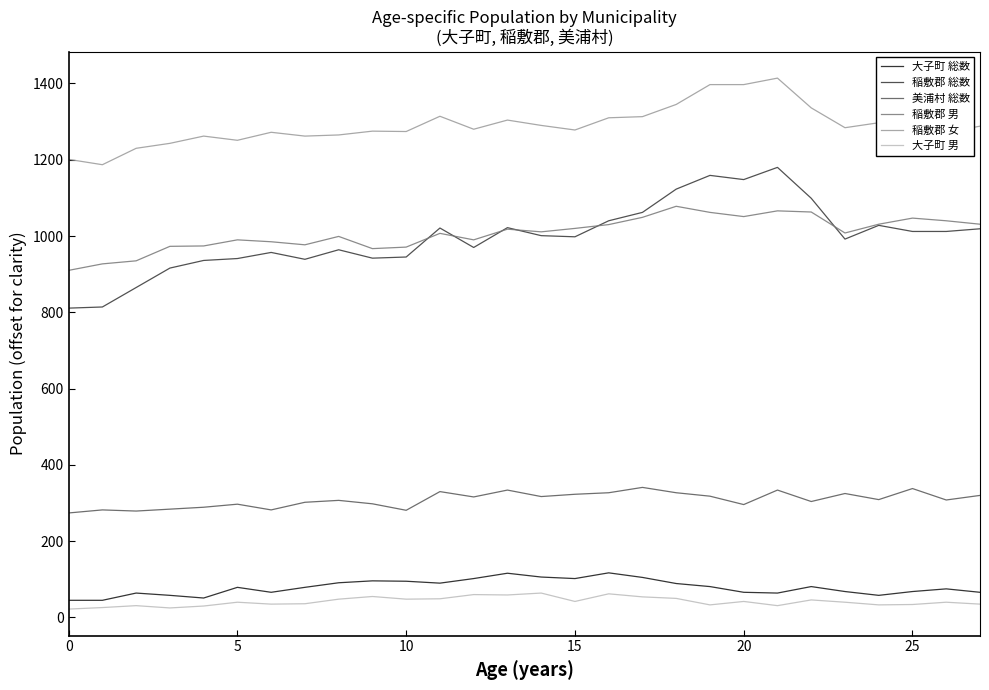

Does the chart display data point markers on the line(s)?

No